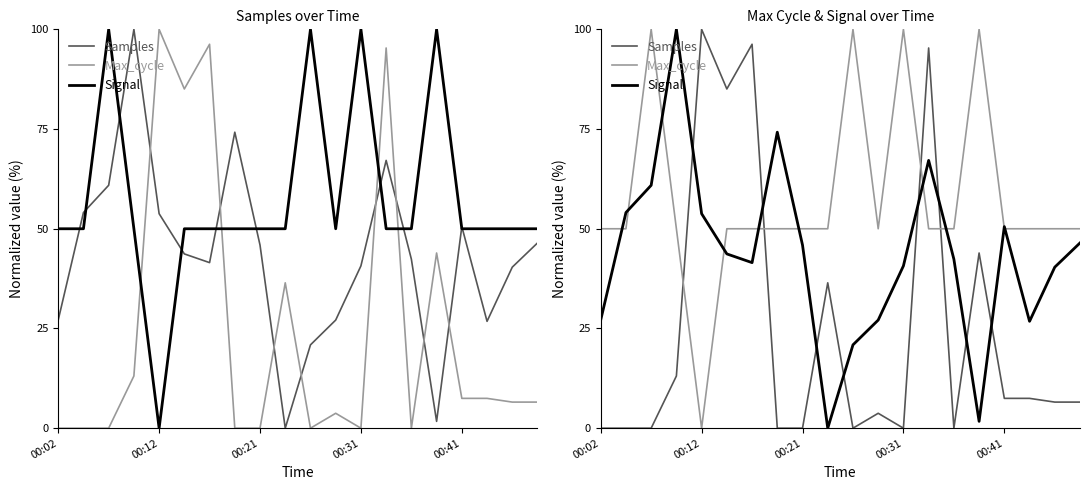

Is this an area chart (filled region under the line)?

No